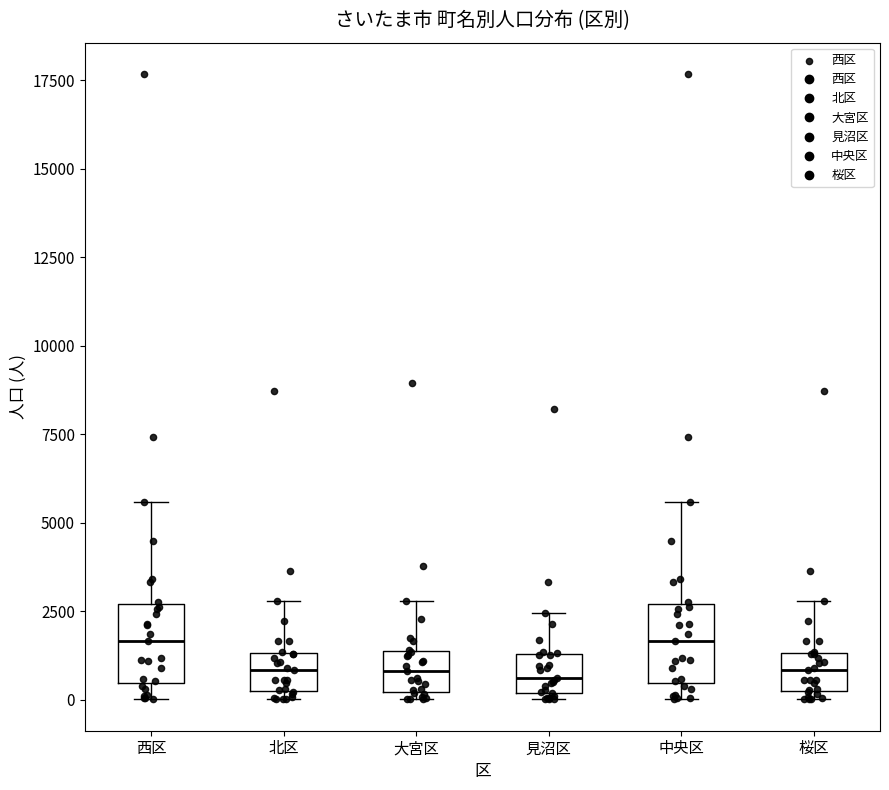

Reading left to right, read every box against the y-axis: the position of its median line, the range the box covers, and the ends of its whiskers. The values are not printed on the chart, so give them approximately, as read against the axis.

西区: median 1500, box 500 to 2500, whiskers 0 to 5500
北区: median 1000, box 0 to 1500, whiskers 0 (just below the box's lower edge) to 3000
大宮区: median 1000, box 0 to 1500, whiskers 0 (just below the box's lower edge) to 3000
見沼区: median 500, box 0 to 1500, whiskers 0 (just below the box's lower edge) to 2500
中央区: median 1500, box 500 to 2500, whiskers 0 to 5500
桜区: median 1000, box 0 to 1500, whiskers 0 (just below the box's lower edge) to 3000